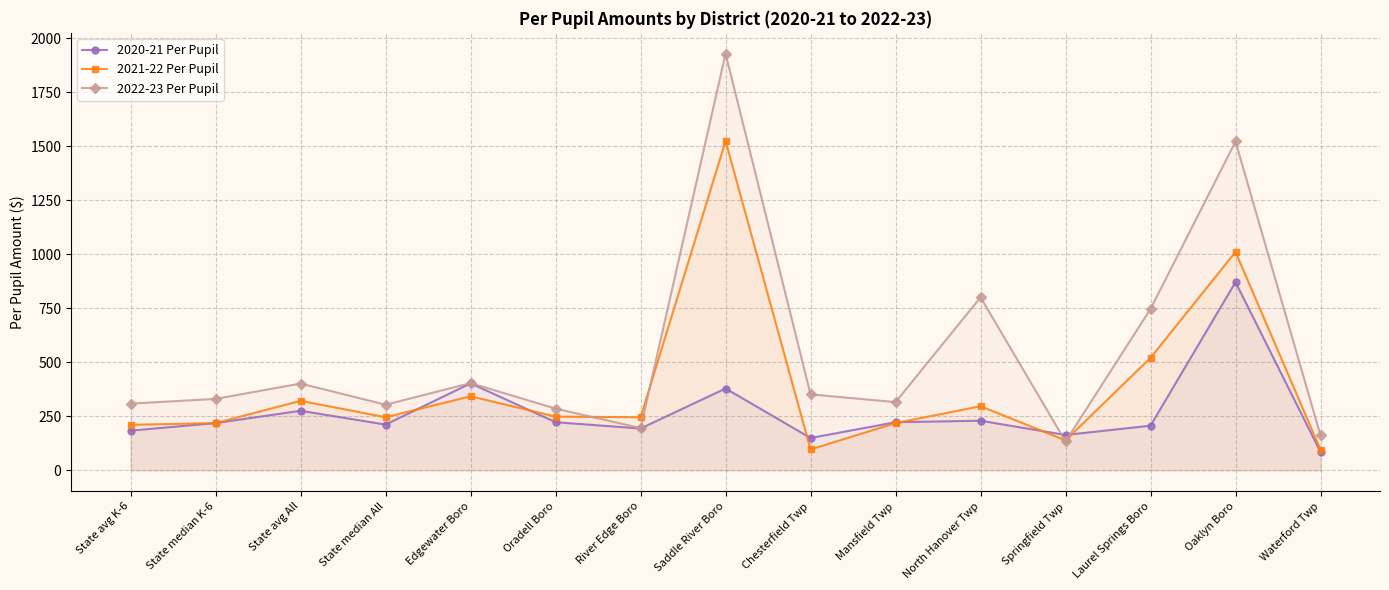

What are all the series names shown in the legend?

2020-21 Per Pupil, 2021-22 Per Pupil, 2022-23 Per Pupil